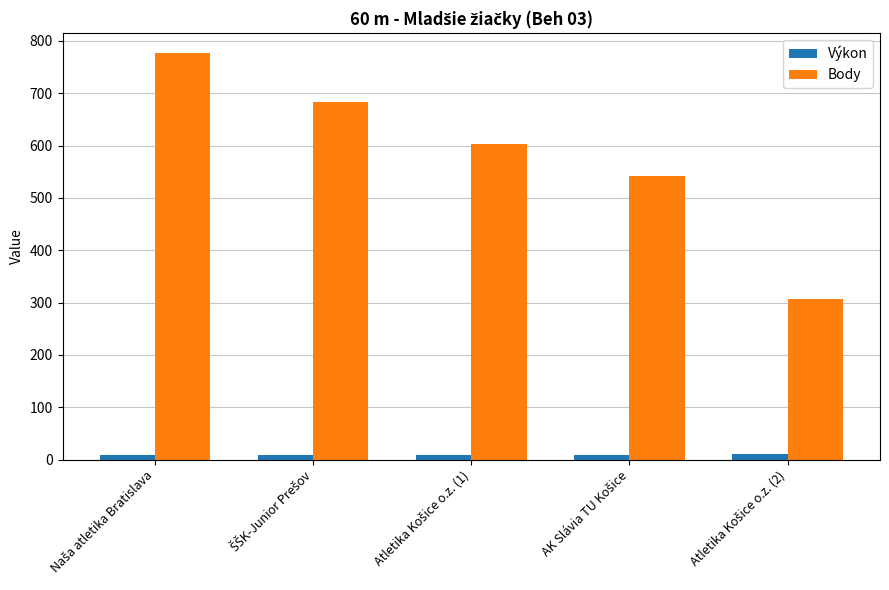

Count the Body values in the range 541 to 684.

3